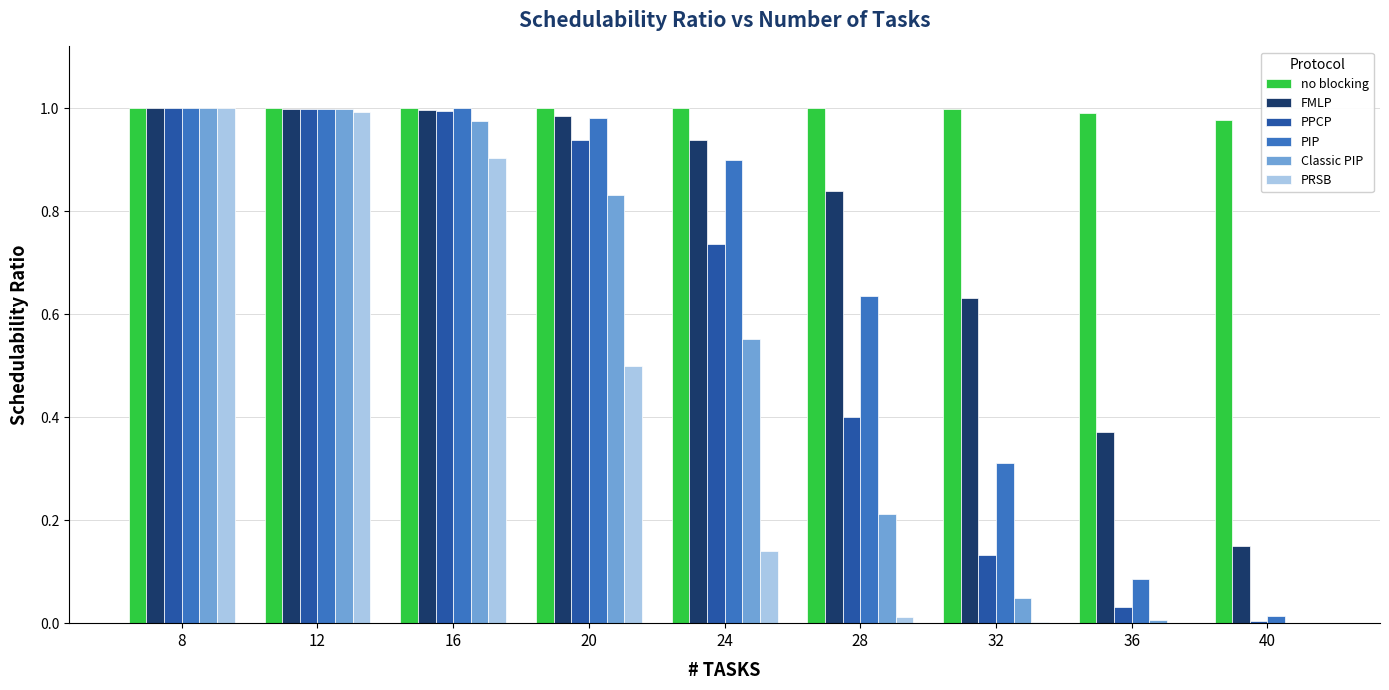

Which series changed the most between 20 and 24?

PRSB